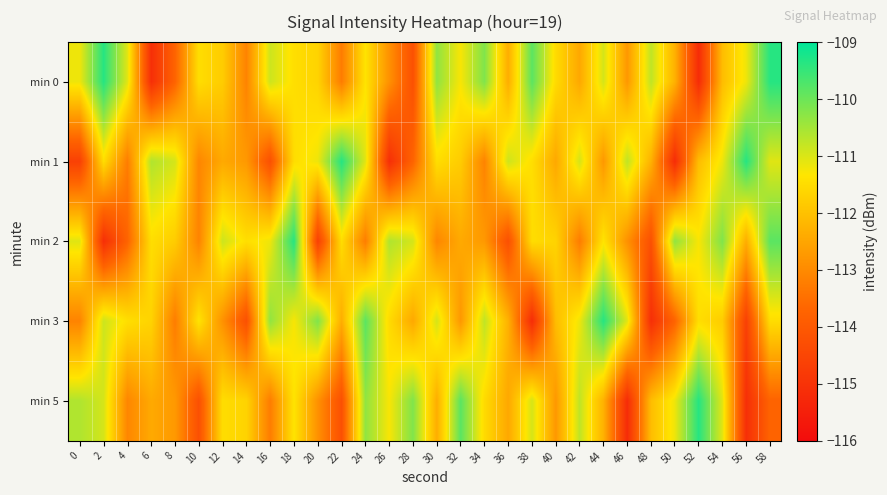

Reading right to left, extract all data points from this chart.

min 0: 58=-109.4	56=-111.2	54=-112.1	52=-115.2	50=-112.3	48=-110.7	46=-112.7	44=-110.9	42=-112.4	40=-111.5	38=-109.8	36=-112.4	34=-110.2	32=-111.3	30=-110.3	28=-114.2	26=-112.9	24=-111.4	22=-113.2	20=-111.7	18=-111.5	16=-110.9	14=-113.1	12=-111.8	10=-111.5	8=-113.7	6=-115.1	4=-111.1	2=-109.4	0=-111.2
min 1: 58=-111.1	56=-109.4	54=-111.2	52=-112.1	50=-115.2	48=-112.3	46=-110.7	44=-112.7	42=-110.9	40=-112.4	38=-111.5	36=-110.9	34=-113.1	32=-111.8	30=-111.5	28=-113.7	26=-115.1	24=-111.1	22=-109.4	20=-111.2	18=-111.5	16=-114.2	14=-112.7	12=-112.4	10=-113.1	8=-110.9	6=-110.6	4=-113.2	2=-111.5	0=-114.6
min 2: 58=-109.8	56=-112.4	54=-110.2	52=-111.3	50=-110.3	48=-114.2	46=-112.9	44=-111.4	42=-113.2	40=-111.7	38=-111.5	36=-114.2	34=-112.7	32=-112.4	30=-113.1	28=-110.9	26=-110.6	24=-113.2	22=-111.5	20=-114.6	18=-109.4	16=-111.2	14=-111.5	12=-110.9	10=-113.1	8=-111.8	6=-111.5	4=-113.7	2=-115.1	0=-111.1
min 3: 58=-111.5	56=-114.6	54=-111.8	52=-111.5	50=-113.7	48=-115.1	46=-111.1	44=-109.4	42=-111.2	40=-112.1	38=-115.2	36=-112.3	34=-110.7	32=-112.7	30=-110.9	28=-112.4	26=-111.5	24=-109.8	22=-112.4	20=-110.2	18=-111.3	16=-110.3	14=-114.2	12=-112.9	10=-111.4	8=-113.2	6=-111.7	4=-111.5	2=-110.9	0=-113.1
min 5: 58=-113.7	56=-115.1	54=-111.1	52=-109.4	50=-111.2	48=-112.1	46=-115.2	44=-112.3	42=-110.7	40=-112.7	38=-110.9	36=-112.4	34=-111.5	32=-109.8	30=-112.4	28=-110.2	26=-111.3	24=-110.3	22=-114.2	20=-112.9	18=-111.4	16=-113.2	14=-111.7	12=-111.5	10=-114.2	8=-112.7	6=-112.4	4=-113.1	2=-110.9	0=-110.6